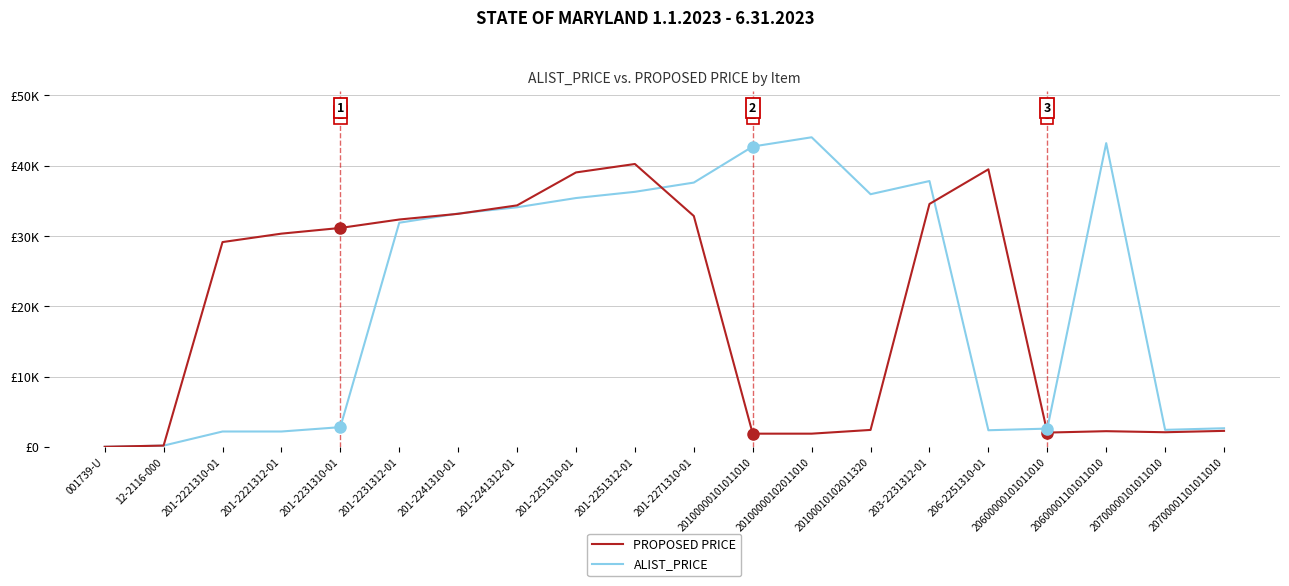

Does the chart display data point markers on the line(s)?

No